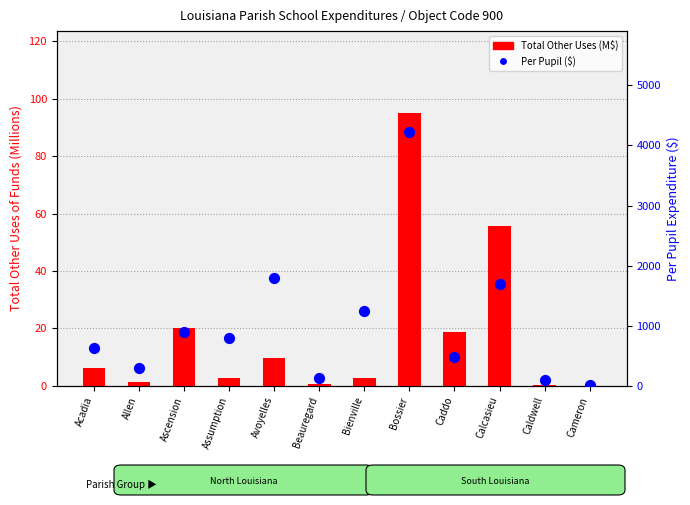

Is the value of Total Other Uses (Millions) at Calcasieu greater than the value of Per Pupil Expenditure at Caldwell?

No